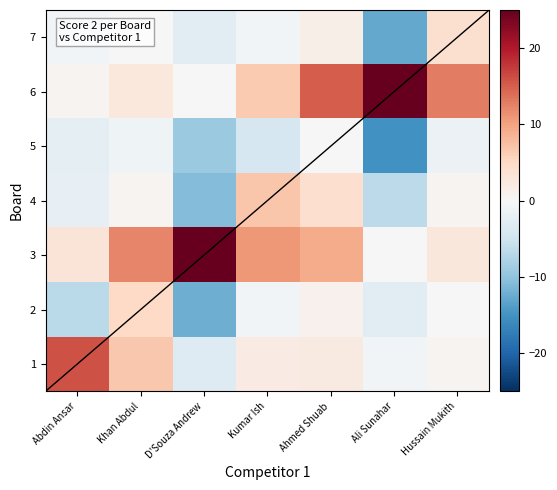

Reading left to right, extract all data points from this chart.

1: Abdin Ansar=16.0	Khan Abdul=6.7	D'Souza Andrew=-3.3	Kumar Ish=2.0	Ahmed Shuab=2.2	Ali Sunahar=-0.7	Hussain Mukith=0.6
2: Abdin Ansar=-6.7	Khan Abdul=5.0	D'Souza Andrew=-12.1	Kumar Ish=-0.7	Ahmed Shuab=1.1	Ali Sunahar=-2.7	Hussain Mukith=0.1
3: Abdin Ansar=3.3	Khan Abdul=12.1	D'Souza Andrew=25.0	Kumar Ish=10.9	Ahmed Shuab=9.2	Ali Sunahar=0.0	Hussain Mukith=2.8
4: Abdin Ansar=-2.0	Khan Abdul=0.7	D'Souza Andrew=-10.9	Kumar Ish=7.0	Ahmed Shuab=4.2	Ali Sunahar=-6.6	Hussain Mukith=0.7
5: Abdin Ansar=-2.2	Khan Abdul=-1.1	D'Souza Andrew=-9.2	Kumar Ish=-4.2	Ahmed Shuab=0.0	Ali Sunahar=-15.2	Hussain Mukith=-1.5
6: Abdin Ansar=0.7	Khan Abdul=2.7	D'Souza Andrew=0.0	Kumar Ish=6.6	Ahmed Shuab=15.2	Ali Sunahar=25.0	Hussain Mukith=12.7
7: Abdin Ansar=-0.6	Khan Abdul=-0.1	D'Souza Andrew=-2.8	Kumar Ish=-0.7	Ahmed Shuab=1.5	Ali Sunahar=-12.7	Hussain Mukith=4.0